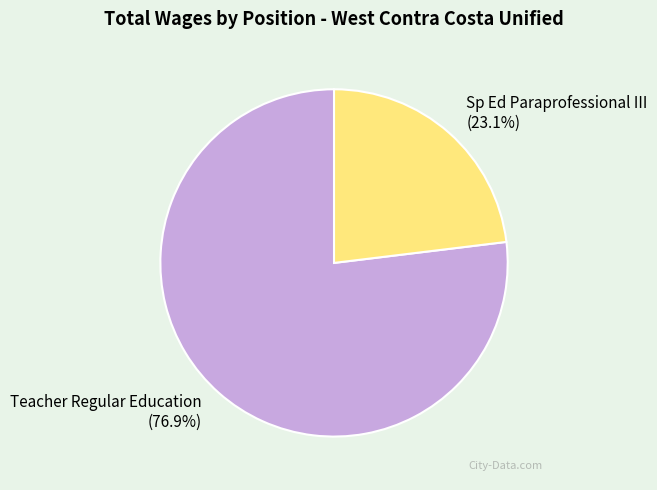

Between Sp Ed Paraprofessional III and Teacher Regular Education, which is larger?

Teacher Regular Education